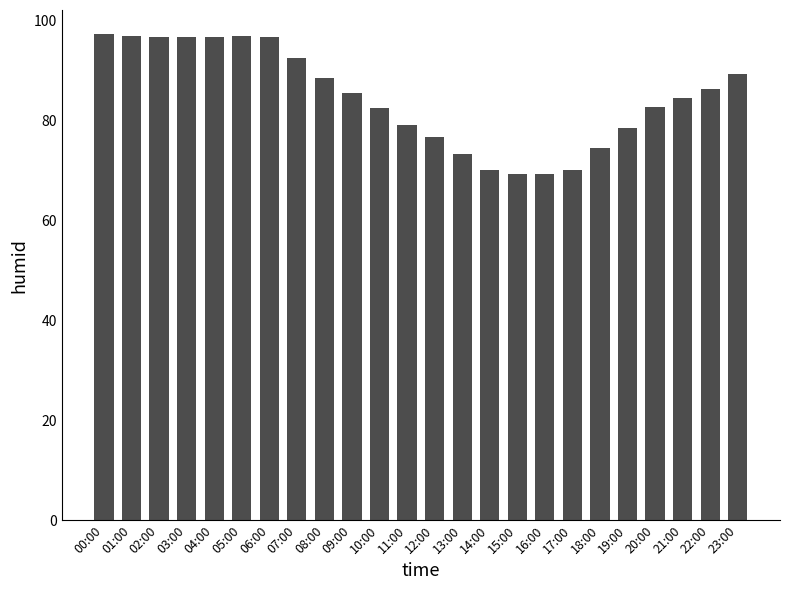

What is the smallest value displayed?

69.4